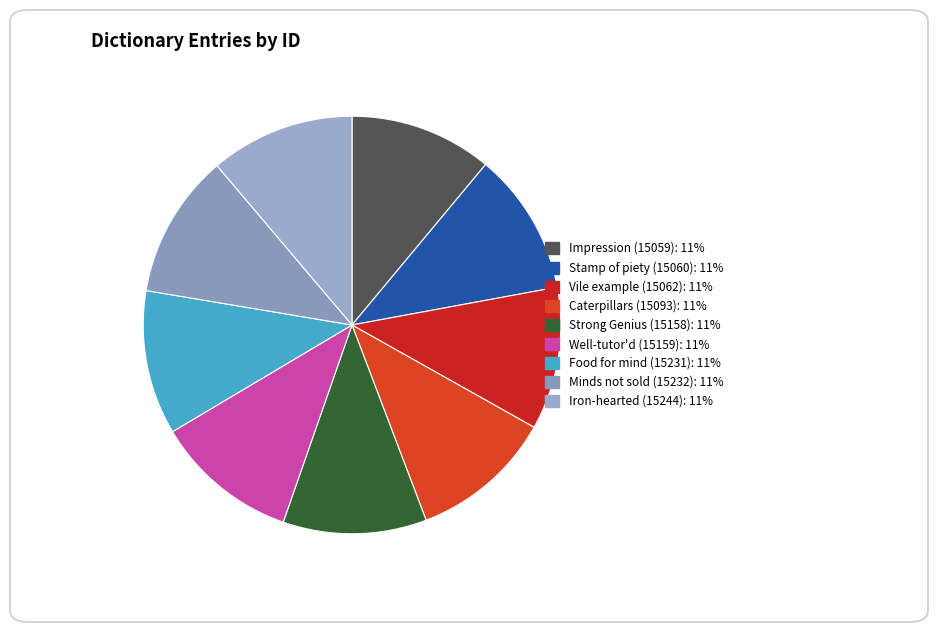

True or false: Caterpillars (15093) accounts for 17% of the total.

False